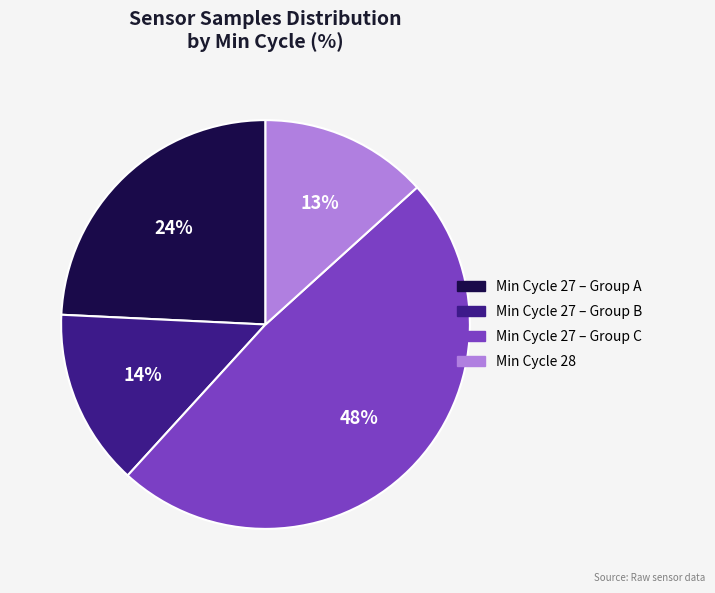

Is there a majority slice in this chart?

No